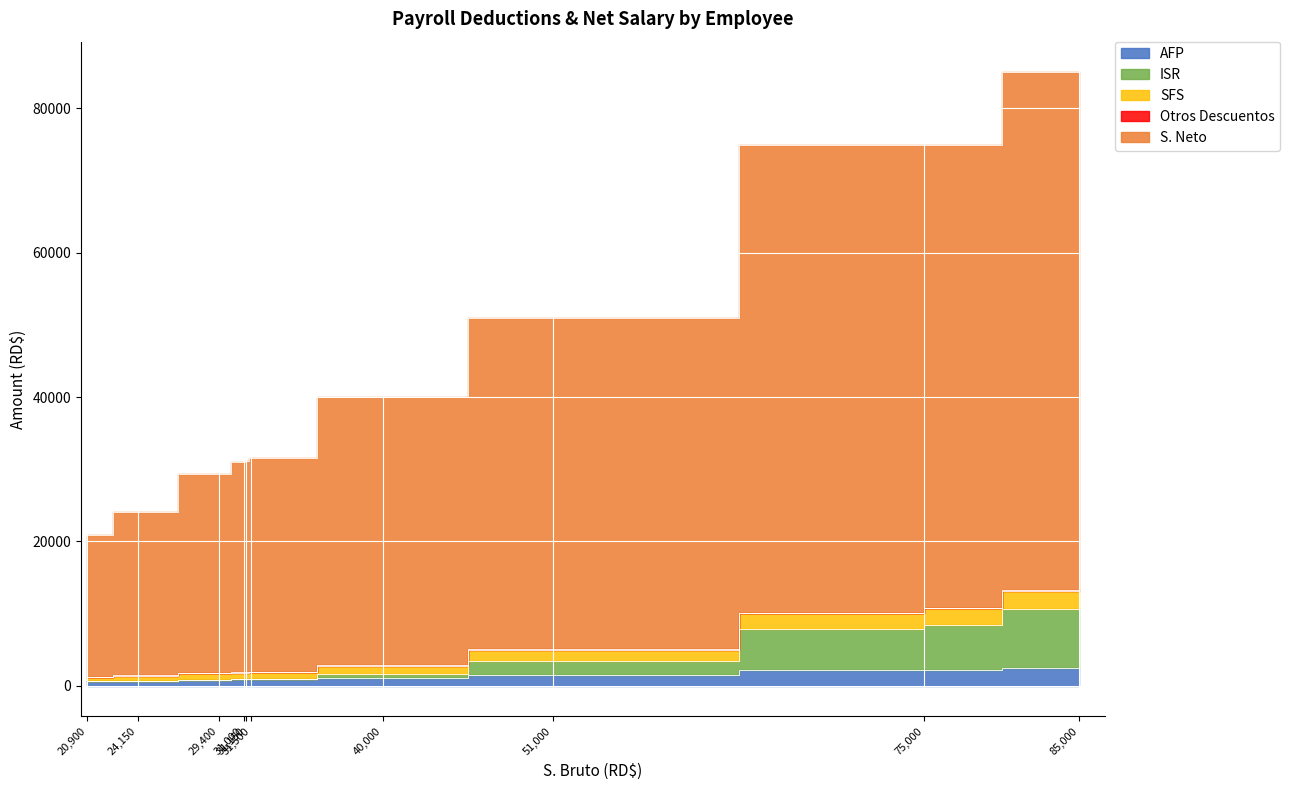

True or false: SFS and Otros Descuentos cross at least once.

False